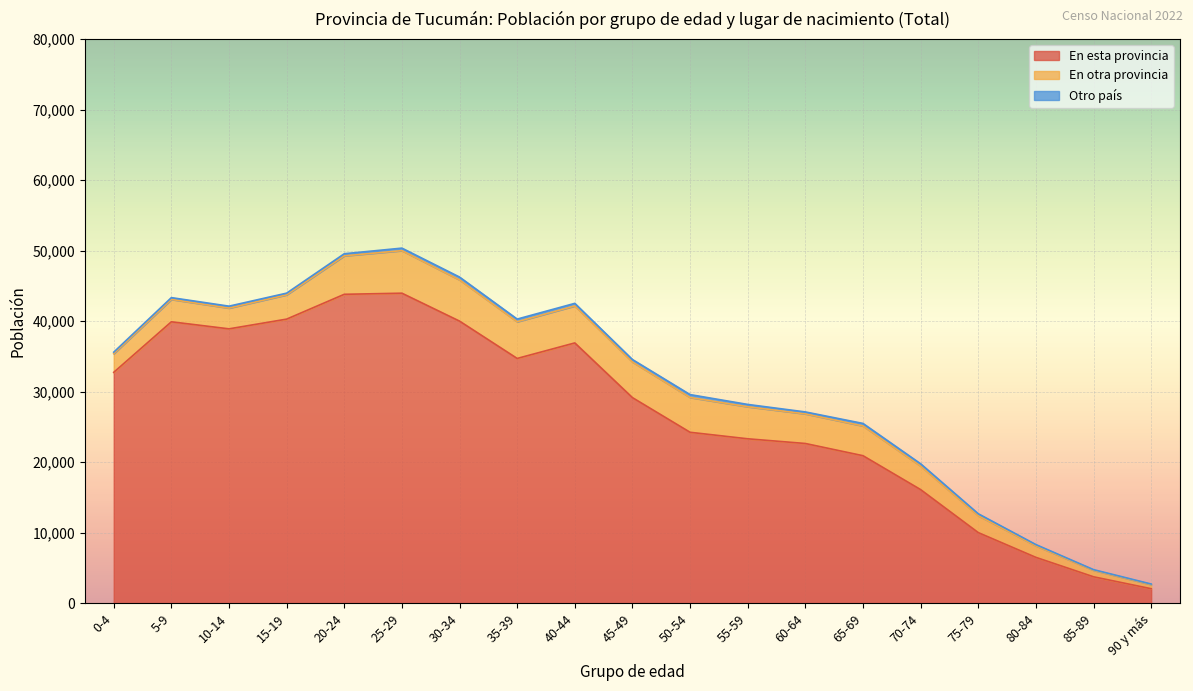

True or false: En otra provincia has a value of 6914 at 50-54.

False